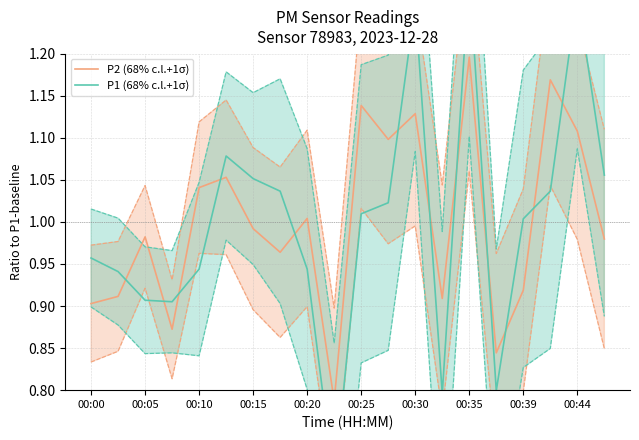

Which series has the largest range (max minus min)?

P1 (68% c.l.+1σ)